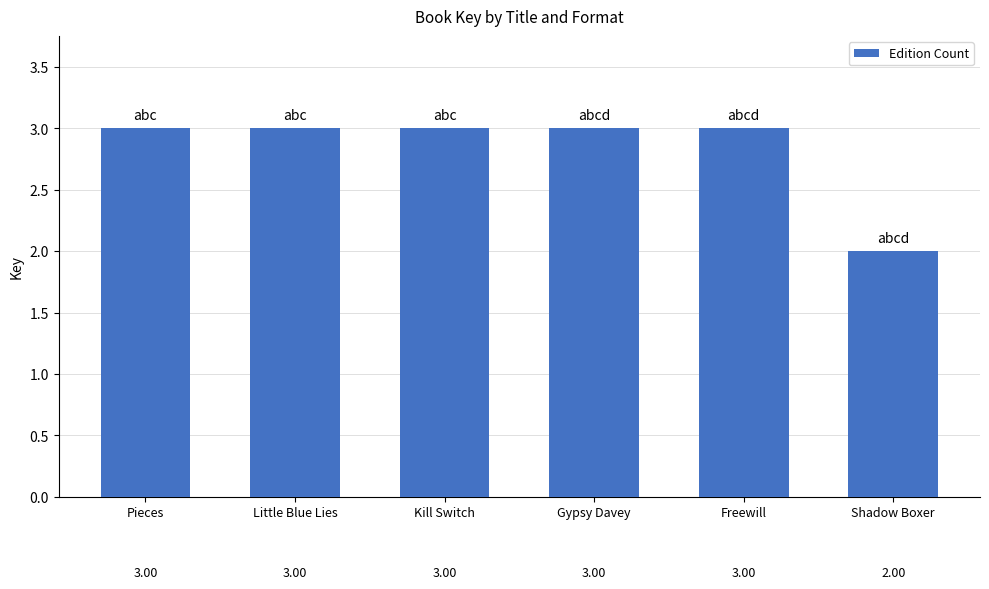

The value at Pieces is 2. True or false?

False